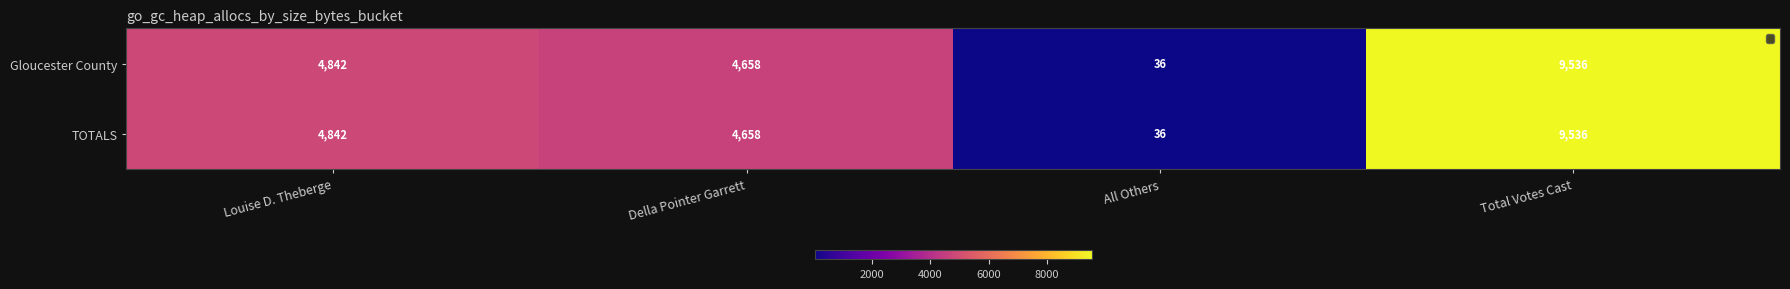

Rank the categories by Gloucester County value from highest to lowest.

Total Votes Cast, Louise D. Theberge, Della Pointer Garrett, All Others